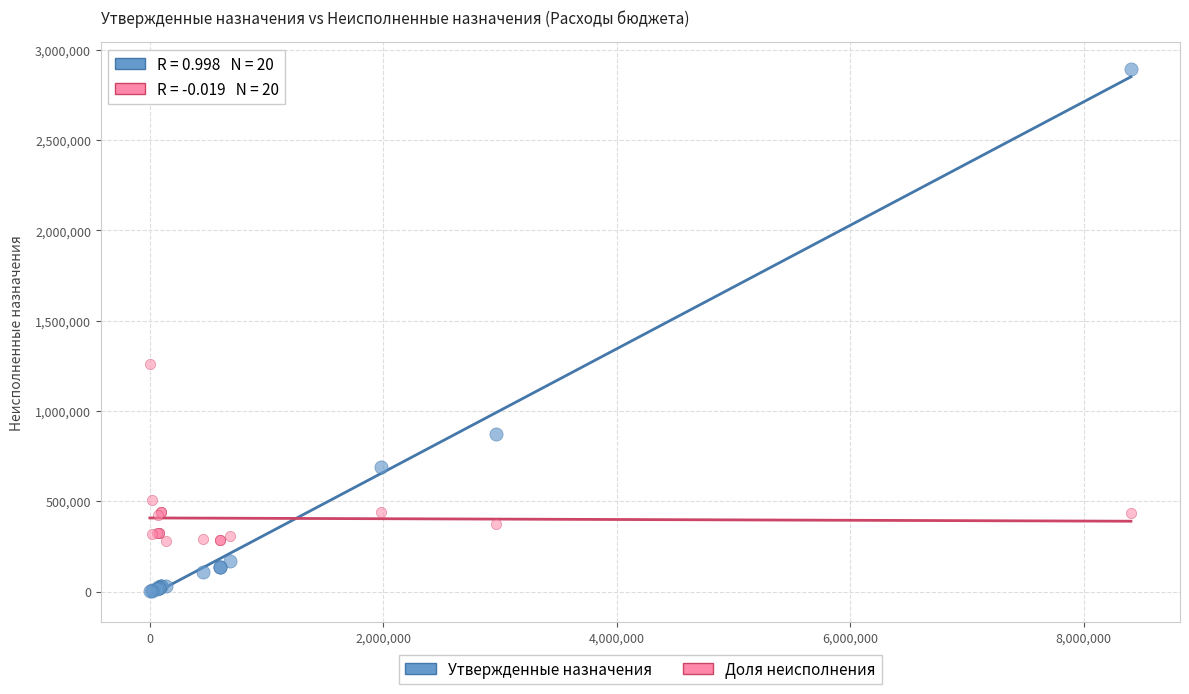

Across all series, what Y value is closest to 1447480?

1260932.8